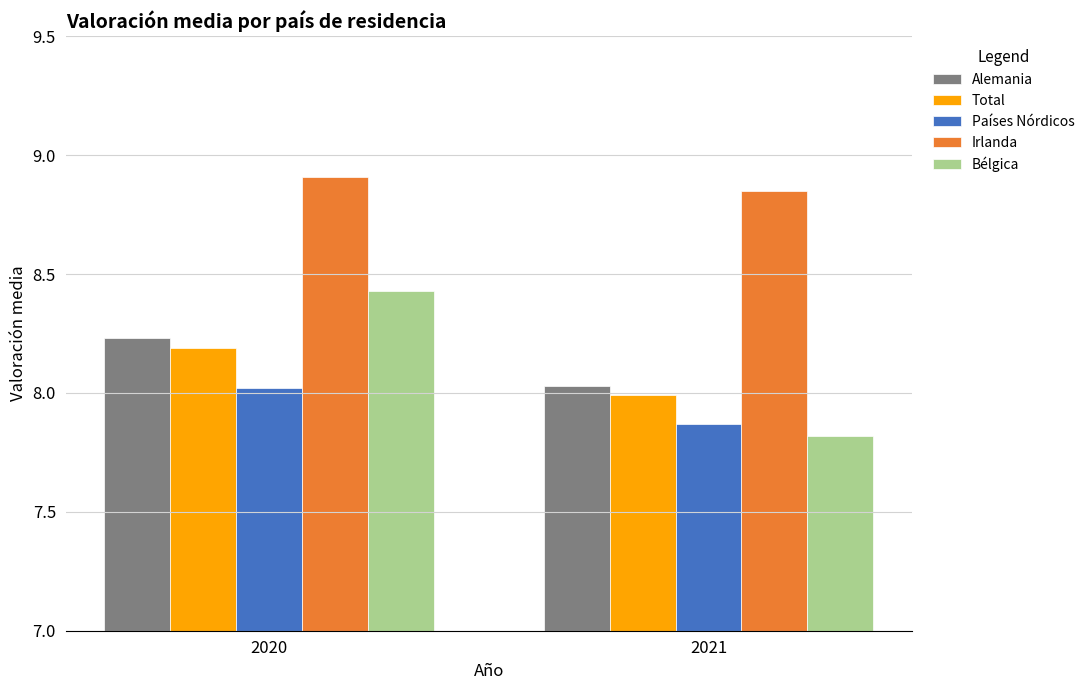

What is the total value across all series at 2020?

41.8